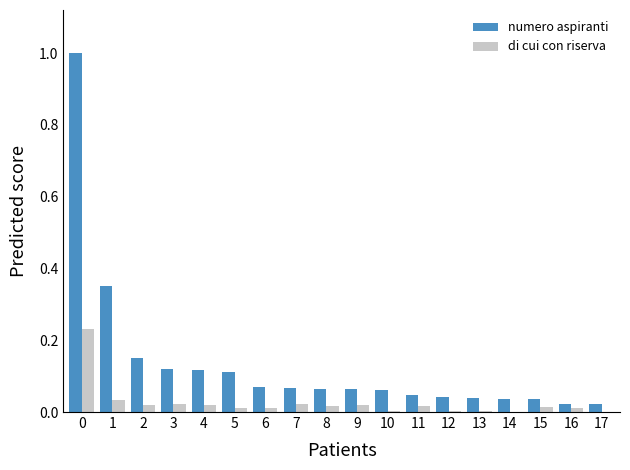

Is the value of numero aspiranti at 10 greater than the value of di cui con riserva at 14?

Yes